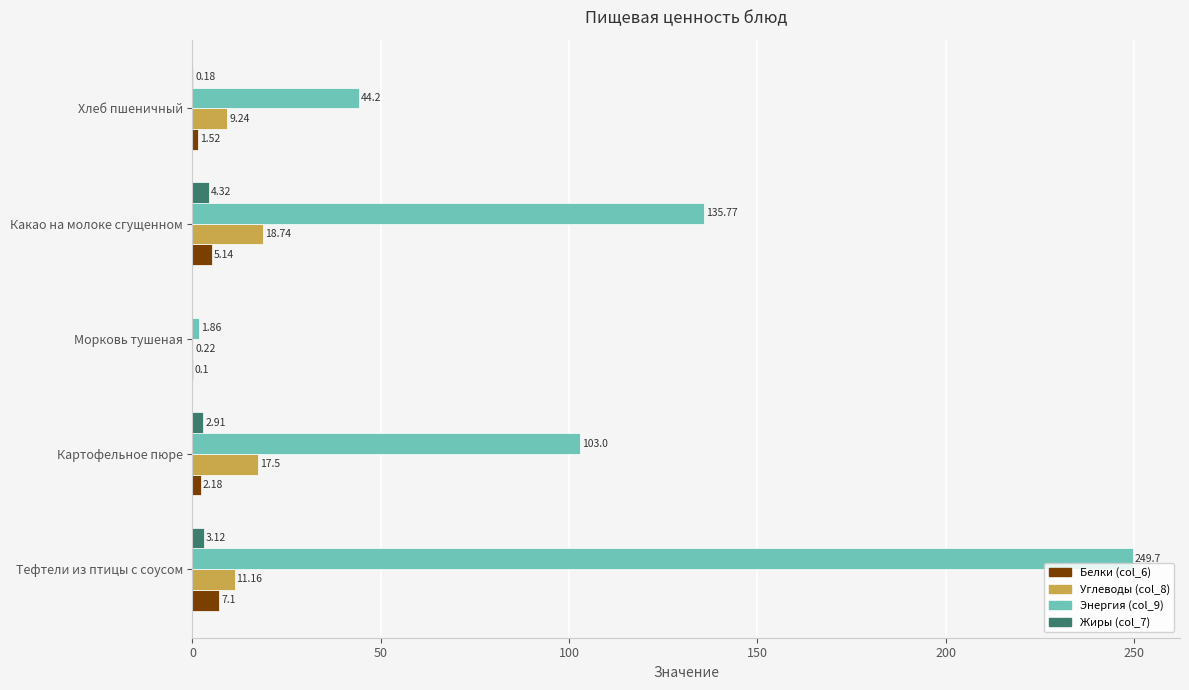

What are all the series names shown in the legend?

Белки (col_6), Углеводы (col_8), Энергия (col_9), Жиры (col_7)